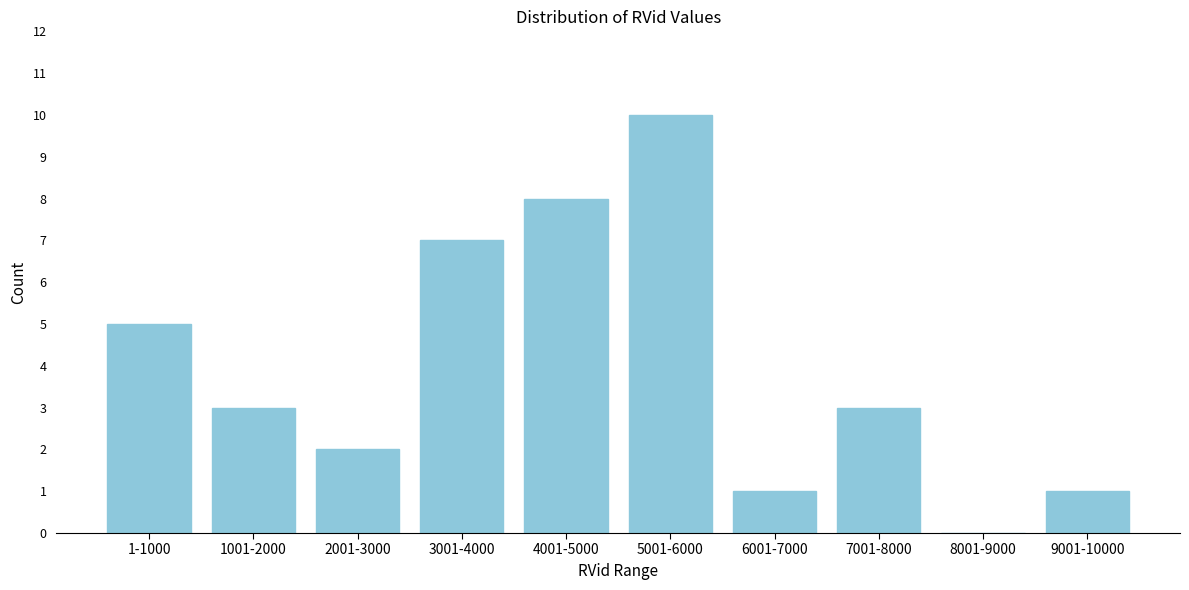

Reading right to left, what are all the values shown in this chart?

9001-10000=1	8001-9000=0	7001-8000=3	6001-7000=1	5001-6000=10	4001-5000=8	3001-4000=7	2001-3000=2	1001-2000=3	1-1000=5